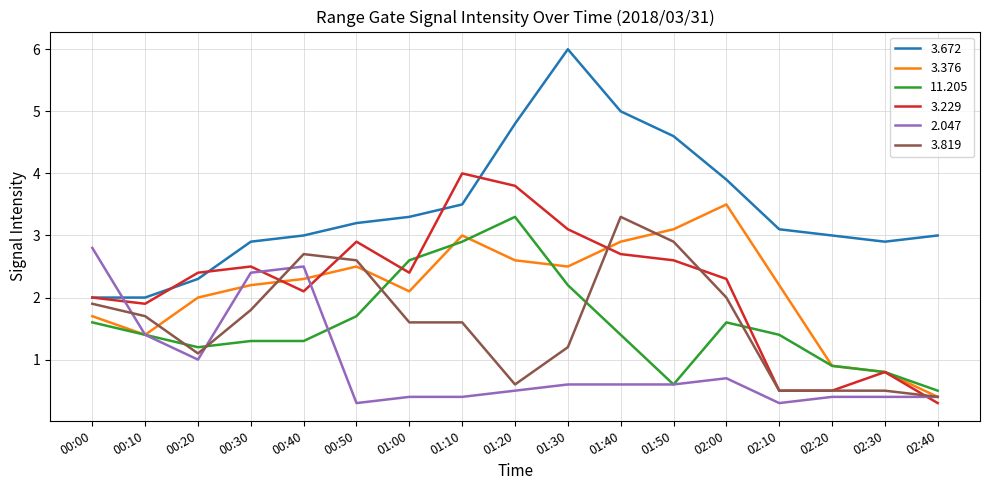

How many lines are shown in the chart?

6